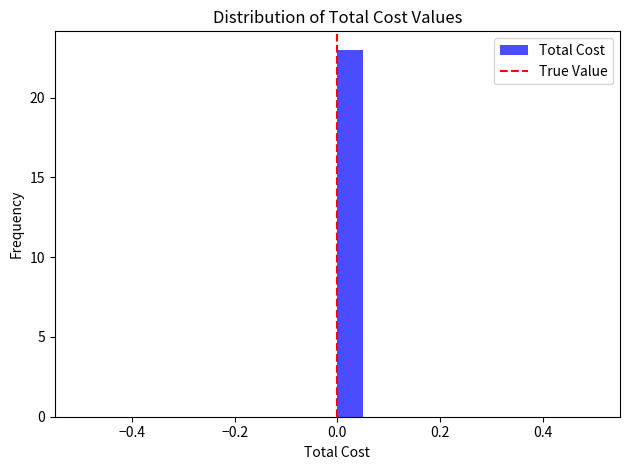

Read against the x-axis, roughly where is the centre of the tallest bar?

0.02